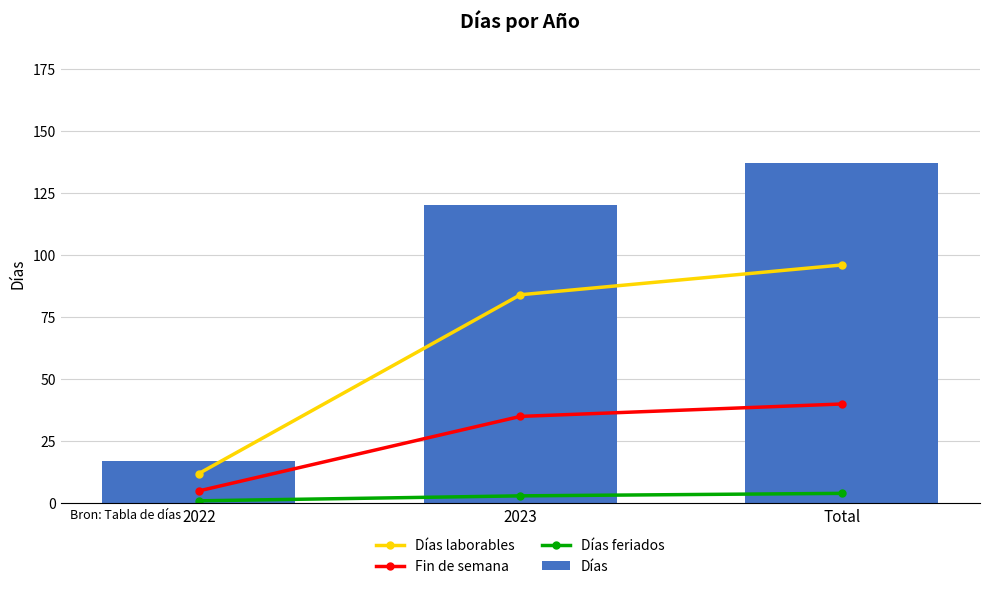

Which series changed the most between 2022 and Total?

Días